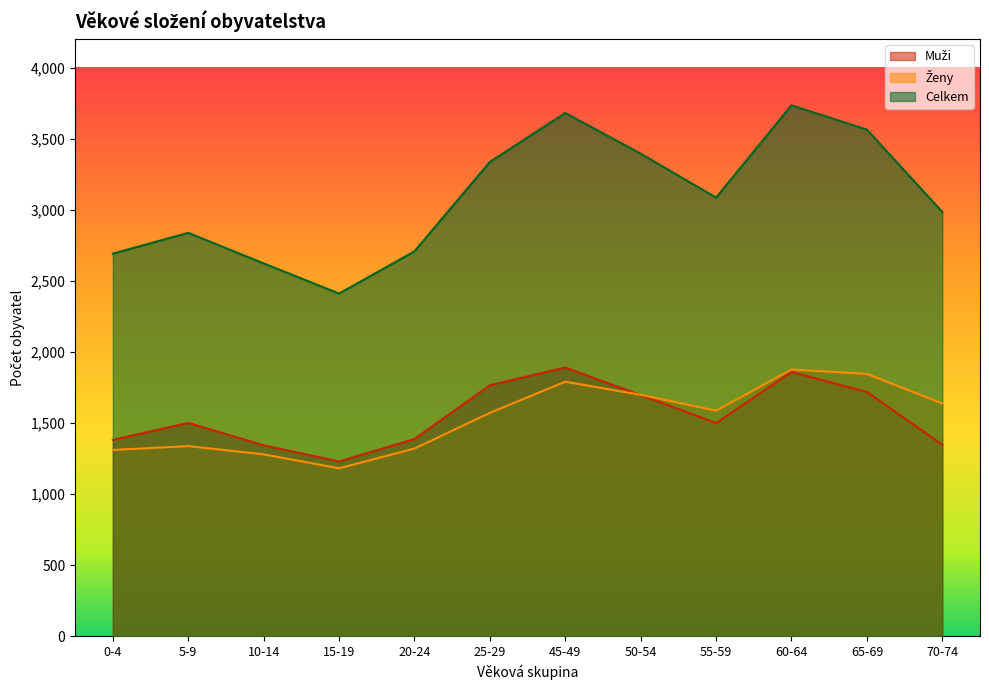

What is the total value across all series at 25-29?

6672